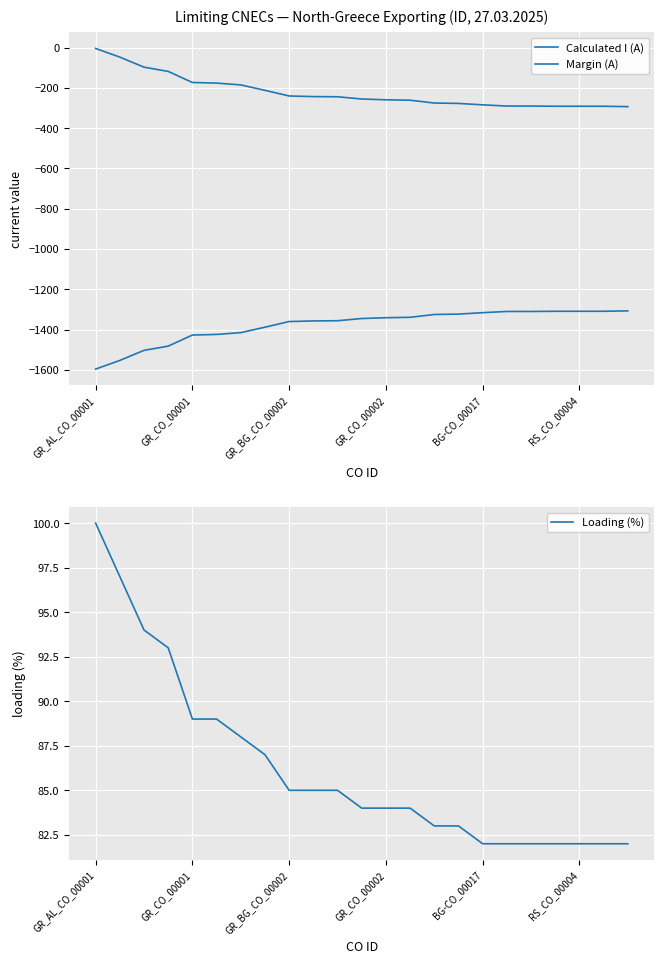

True or false: Loading (%) and Calculated I (A) intersect in this chart.

False